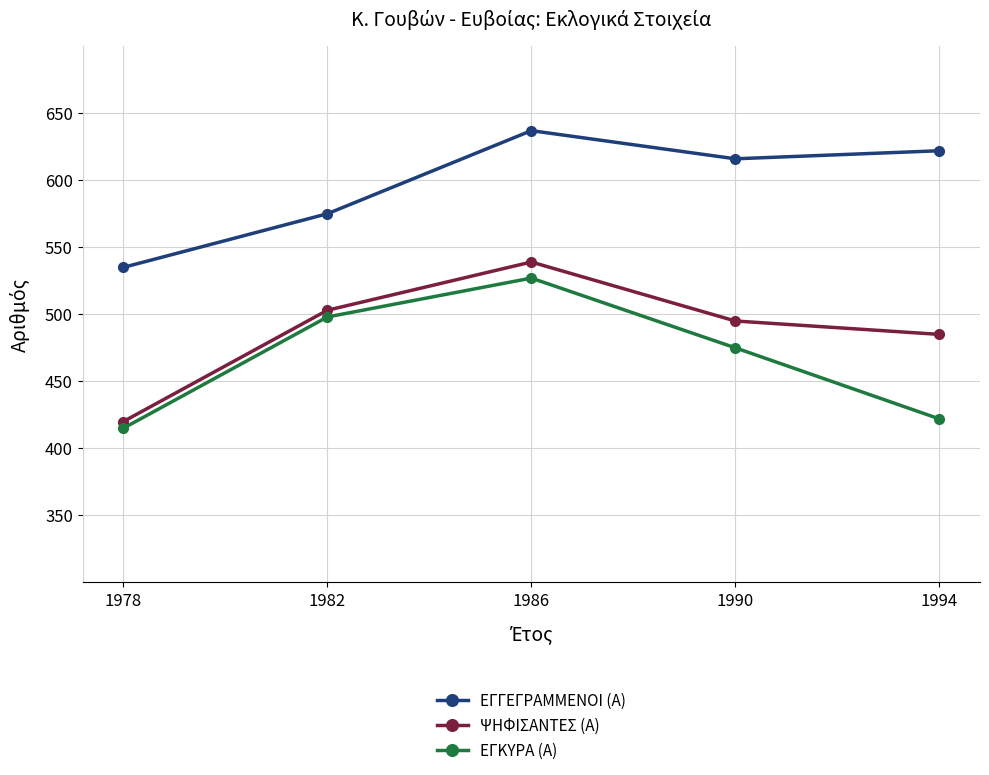

What is the difference between the maximum and second lowest values in the ΕΓΚΥΡΑ (Α) series?

105